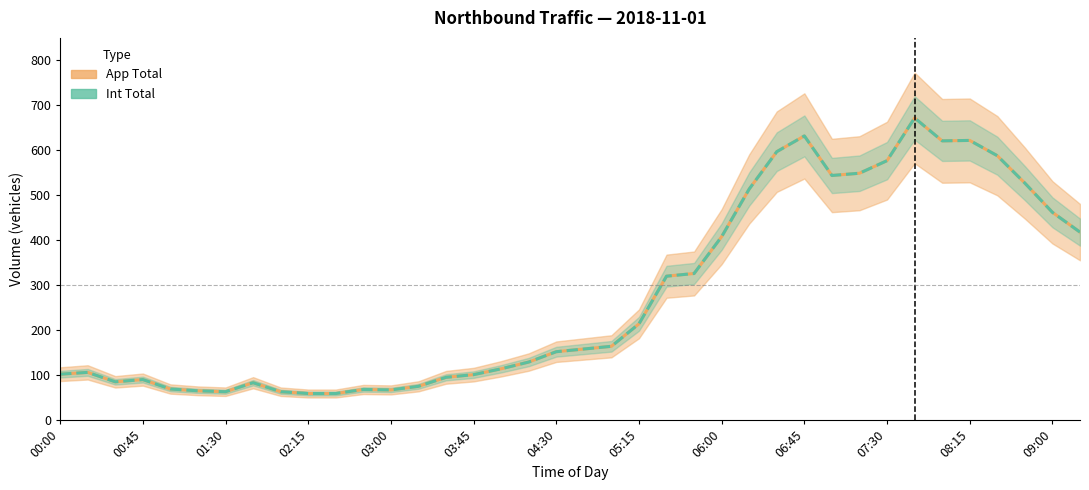

True or false: App Total and Int Total cross at least once.

False